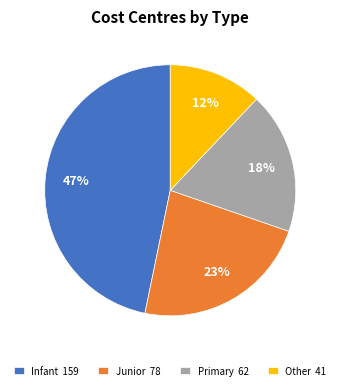

Count the number of slices in the pie.

4